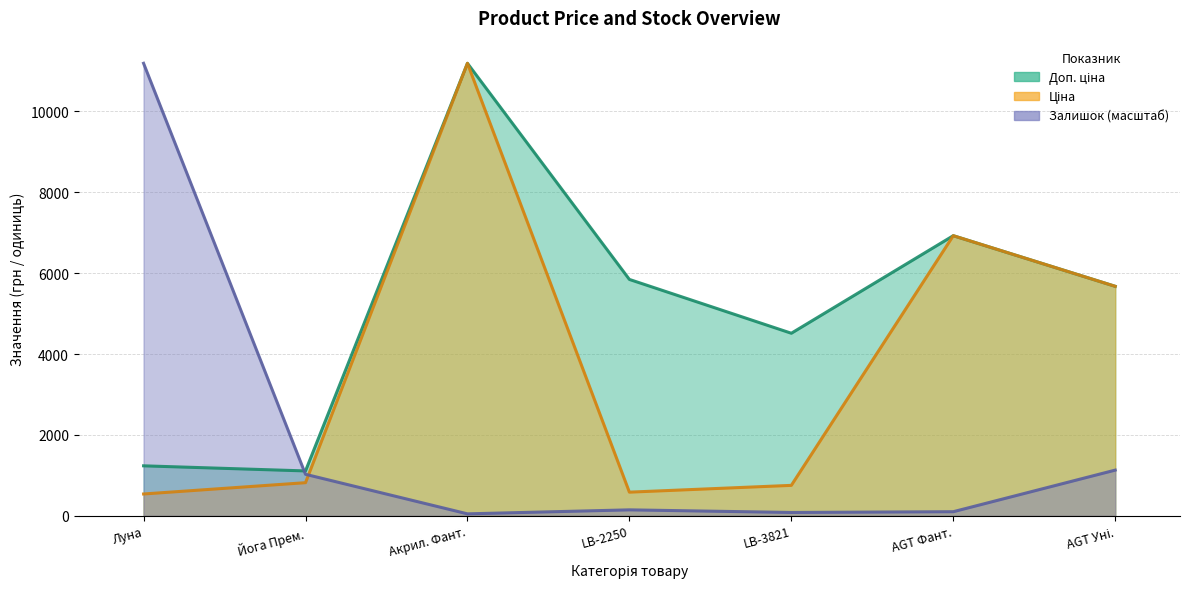

Is it true that Залишок equals 47.9 at Акрил. Фант.?

True